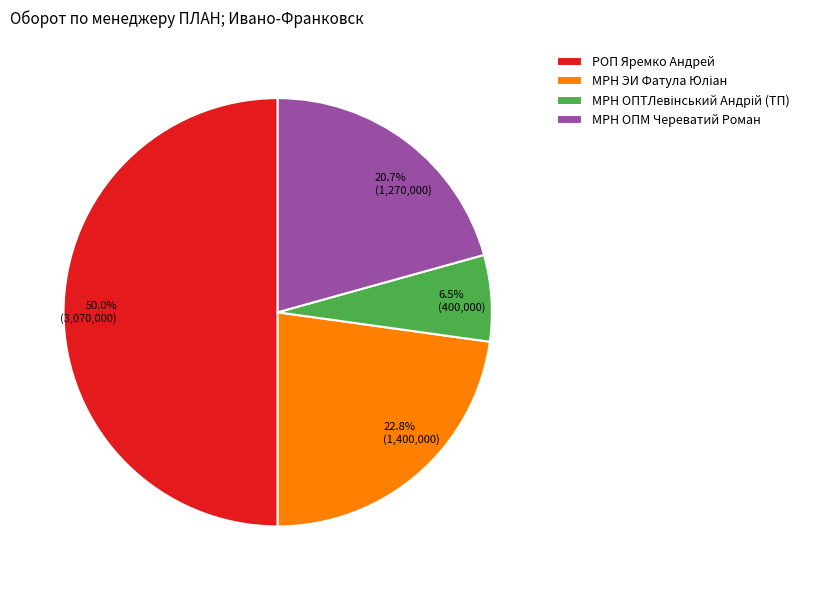

Which slice is the largest?

РОП Яремко Андрей